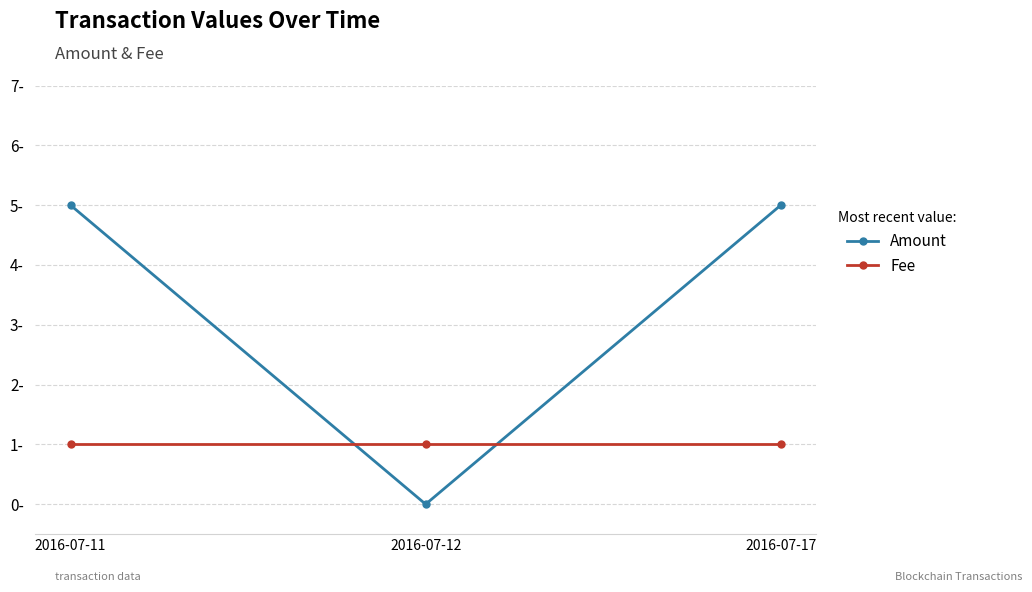

Where is Amount nearest to the value 2?

2016-07-12